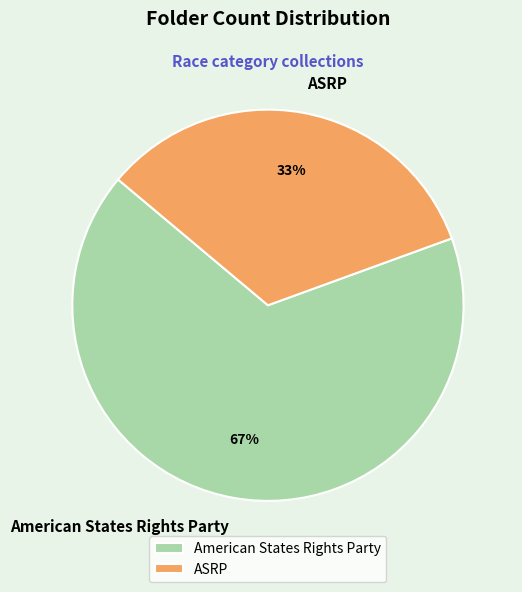

How many slices are in this pie chart?

2